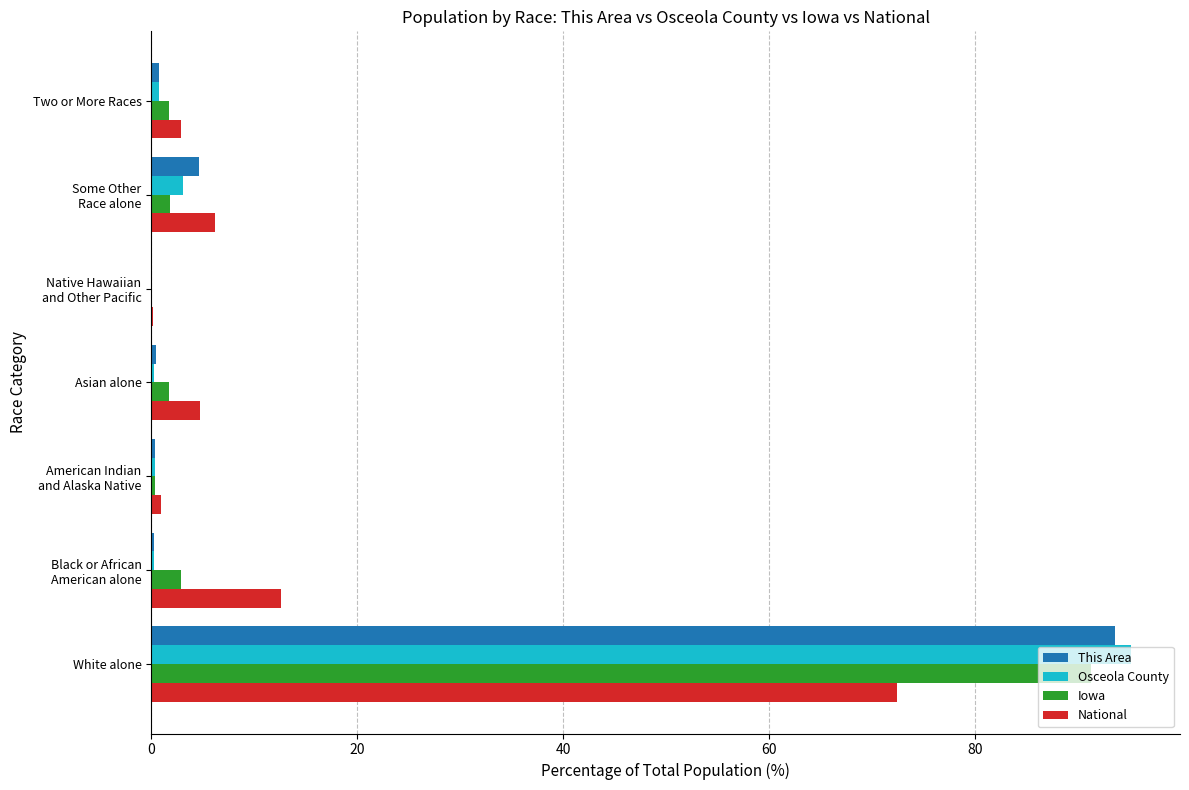

The value of Iowa at White alone is 91.3. True or false?

True